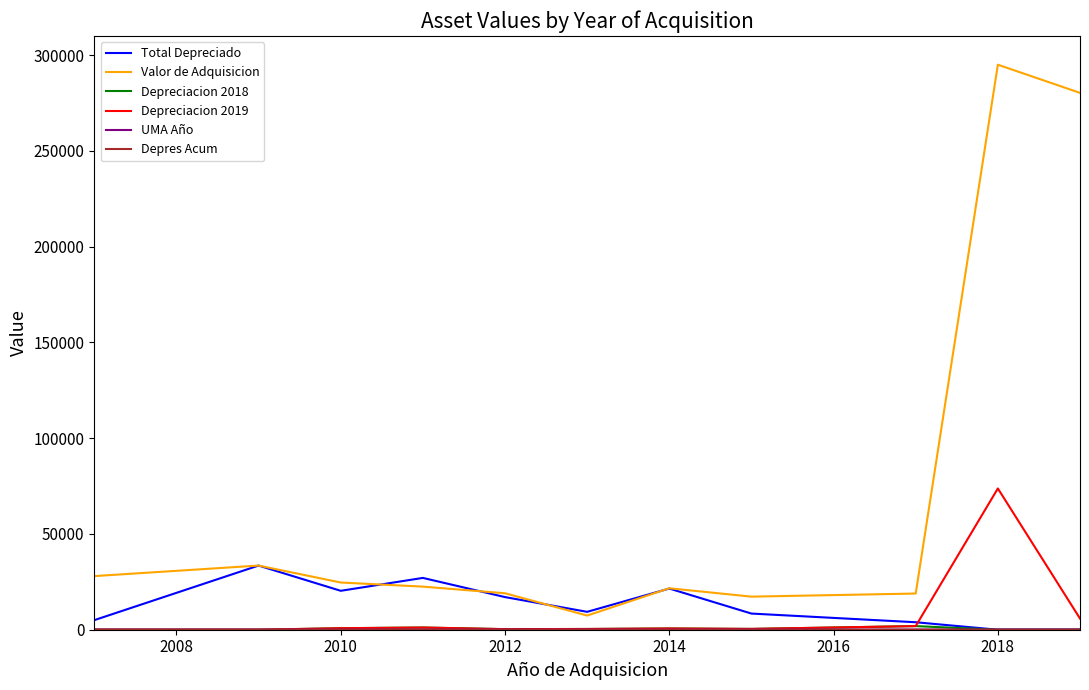

True or false: Depreciacion 2019 and Valor de Adquisicion cross at least once.

False